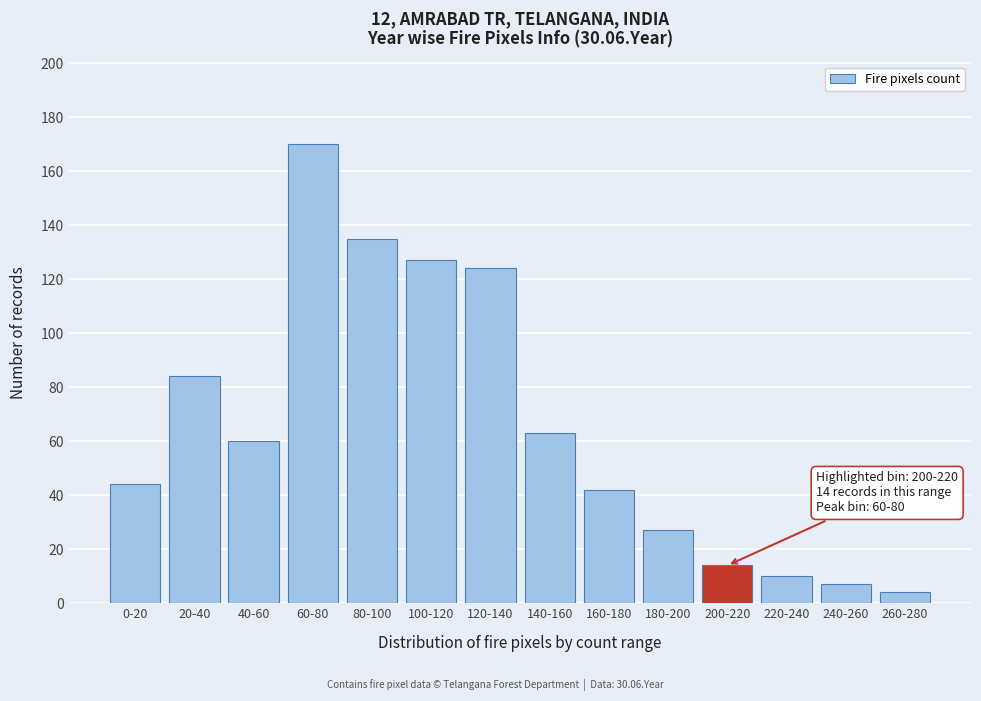

Reading right to left, what are all the values shown in this chart?

4	7	10	14	27	42	63	124	127	135	170	60	84	44